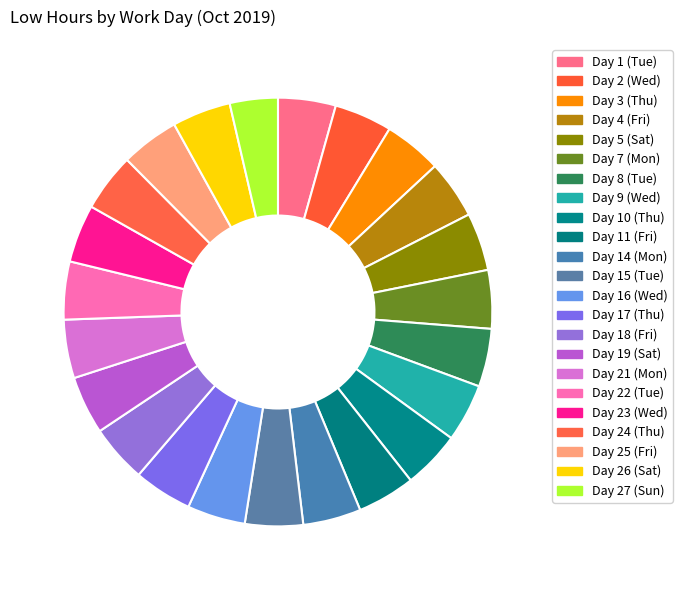

How many segments does this pie chart have?

23